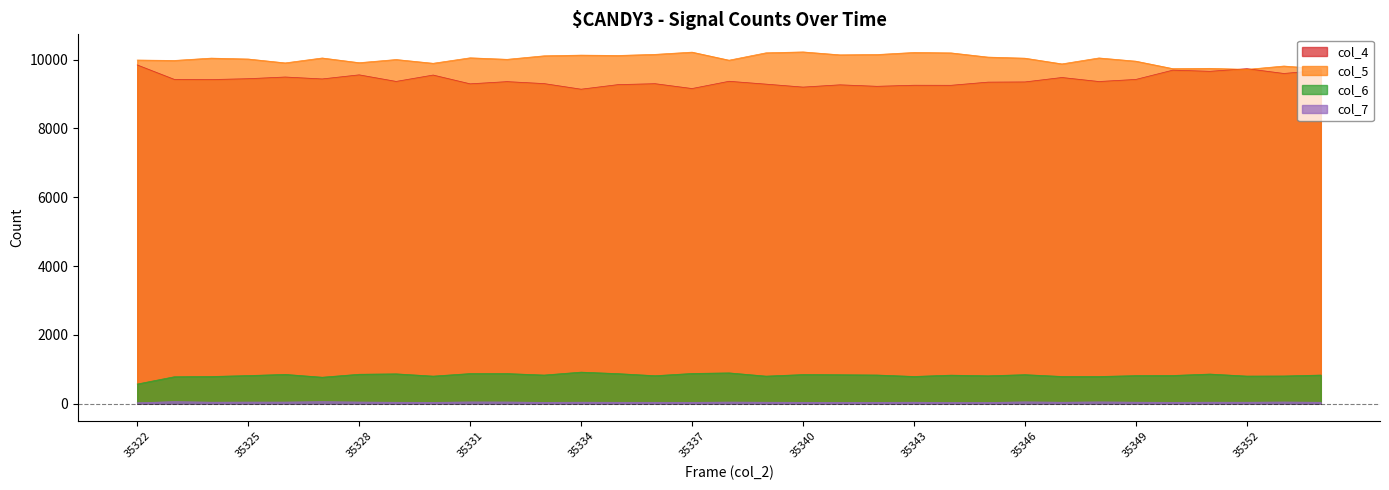

What is the difference between the maximum and minimum values in the col_5 series?

508